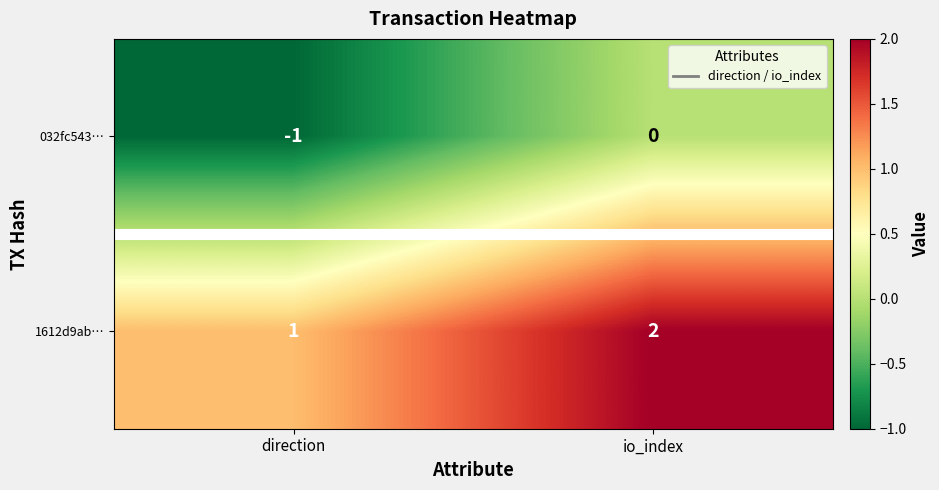

At how many categories does at least one series exceed 0?

2